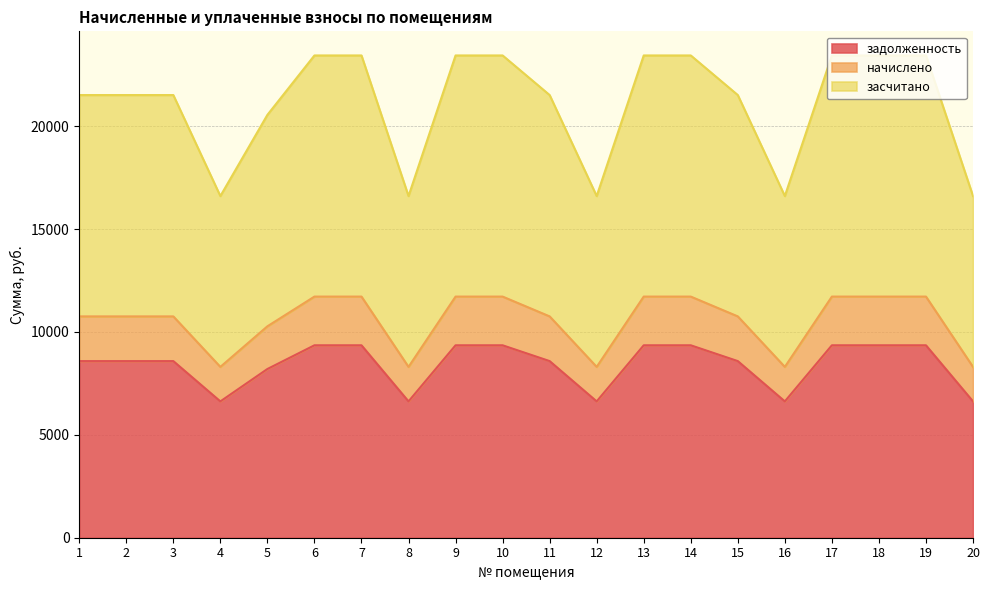

How many interior local valleys does the засчитано series have?

4